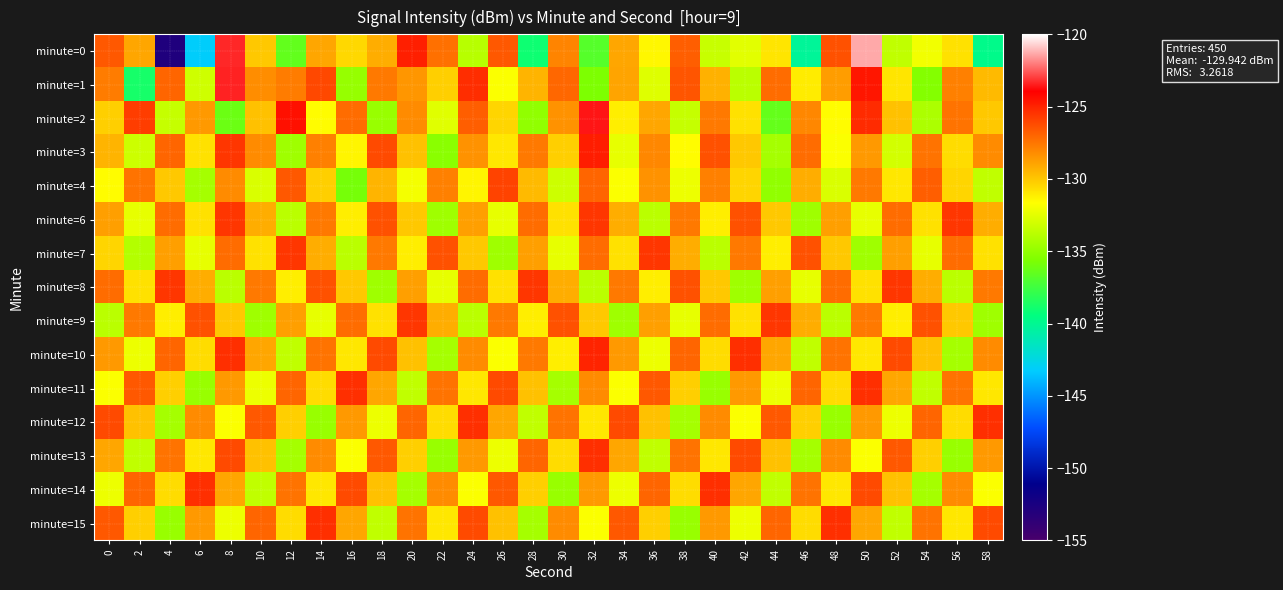

Reading left to right, list all the values displayed in this chart.

minute=0: 0=-126.6	2=-129.0	4=-152.7	6=-143.2	8=-123.3	10=-130.0	12=-136.5	14=-129.0	16=-130.5	18=-129.2	20=-124.9	22=-127.4	24=-133.8	26=-126.6	28=-139.1	30=-127.9	32=-136.8	34=-129.0	36=-131.4	38=-126.8	40=-133.4	42=-132.5	44=-130.9	46=-140.2	48=-126.4	50=-121.4	52=-133.6	54=-132.0	56=-130.8	58=-139.8
minute=1: 0=-127.7	2=-138.7	4=-127.0	6=-133.2	8=-123.4	10=-128.2	12=-127.7	14=-126.1	16=-134.9	18=-127.6	20=-128.5	22=-130.2	24=-125.3	26=-131.8	28=-129.4	30=-127.1	32=-135.6	34=-128.9	36=-132.7	38=-126.5	40=-129.3	42=-133.8	44=-127.2	46=-131.1	48=-128.7	50=-124.6	52=-130.9	54=-135.4	56=-127.8	58=-129.6
minute=2: 0=-130.2	2=-125.8	4=-133.4	6=-128.6	8=-136.2	10=-129.8	12=-124.4	14=-131.6	16=-127.2	18=-134.8	20=-128.2	22=-132.6	24=-126.8	26=-130.4	28=-135.0	30=-128.4	32=-123.6	34=-131.2	36=-129.0	38=-133.4	40=-127.6	42=-130.8	44=-136.4	46=-128.0	48=-131.6	50=-125.2	52=-129.8	54=-134.2	56=-127.4	58=-130.0
minute=3: 0=-129.4	2=-133.2	4=-127.0	6=-130.8	8=-125.6	10=-128.2	12=-134.6	14=-127.8	16=-131.4	18=-126.2	20=-129.8	22=-135.2	24=-128.4	26=-131.0	28=-127.6	30=-130.2	32=-124.8	34=-132.4	36=-128.0	38=-131.6	40=-126.4	42=-130.0	44=-134.4	46=-127.2	48=-131.8	50=-128.6	52=-133.0	54=-127.4	56=-130.6	58=-128.2
minute=4: 0=-131.6	2=-127.4	4=-130.0	6=-134.4	8=-128.2	10=-132.8	12=-126.6	14=-130.2	16=-135.8	18=-129.4	20=-132.0	22=-127.8	24=-131.4	26=-126.0	28=-129.6	30=-133.2	32=-127.0	34=-131.8	36=-128.4	38=-132.2	40=-127.8	42=-130.4	44=-135.0	46=-129.2	48=-132.8	50=-127.6	52=-131.0	54=-126.8	56=-130.4	58=-133.6
minute=6: 0=-128.8	2=-132.4	4=-127.2	6=-130.8	8=-125.6	10=-129.2	12=-133.8	14=-127.6	16=-131.2	18=-126.4	20=-130.0	22=-134.6	24=-128.8	26=-132.4	28=-127.2	30=-130.8	32=-125.6	34=-129.2	36=-133.8	38=-127.6	40=-131.2	42=-126.4	44=-130.0	46=-134.6	48=-128.8	50=-132.4	52=-127.2	54=-130.8	56=-125.6	58=-129.2
minute=7: 0=-130.4	2=-134.0	4=-128.8	6=-132.4	8=-127.2	10=-130.8	12=-125.6	14=-129.2	16=-133.8	18=-127.6	20=-131.2	22=-126.4	24=-130.0	26=-134.6	28=-128.8	30=-132.4	32=-127.2	34=-130.8	36=-125.6	38=-129.2	40=-133.8	42=-127.6	44=-131.2	46=-126.4	48=-130.0	50=-134.6	52=-128.8	54=-132.4	56=-127.2	58=-130.8
minute=8: 0=-127.2	2=-130.8	4=-125.6	6=-129.2	8=-133.8	10=-127.6	12=-131.2	14=-126.4	16=-130.0	18=-134.6	20=-128.8	22=-132.4	24=-127.2	26=-130.8	28=-125.6	30=-129.2	32=-133.8	34=-127.6	36=-131.2	38=-126.4	40=-130.0	42=-134.6	44=-128.8	46=-132.4	48=-127.2	50=-130.8	52=-125.6	54=-129.2	56=-133.8	58=-127.6
minute=9: 0=-133.8	2=-127.6	4=-131.2	6=-126.4	8=-130.0	10=-134.6	12=-128.8	14=-132.4	16=-127.2	18=-130.8	20=-125.6	22=-129.2	24=-133.8	26=-127.6	28=-131.2	30=-126.4	32=-130.0	34=-134.6	36=-128.8	38=-132.4	40=-127.2	42=-130.8	44=-125.6	46=-129.2	48=-133.8	50=-127.6	52=-131.2	54=-126.4	56=-130.0	58=-134.6
minute=10: 0=-128.6	2=-132.2	4=-127.0	6=-130.6	8=-125.4	10=-129.0	12=-133.6	14=-127.4	16=-131.0	18=-126.2	20=-129.8	22=-134.4	24=-128.2	26=-131.8	28=-127.6	30=-131.2	32=-125.0	34=-128.6	36=-132.2	38=-127.0	40=-130.6	42=-125.4	44=-129.0	46=-133.6	48=-127.4	50=-131.0	52=-126.2	54=-129.8	56=-134.4	58=-128.2
minute=11: 0=-131.8	2=-126.6	4=-130.2	6=-134.8	8=-128.6	10=-132.2	12=-127.0	14=-130.6	16=-125.4	18=-129.0	20=-133.6	22=-127.4	24=-131.0	26=-126.2	28=-129.8	30=-134.4	32=-128.2	34=-131.8	36=-126.6	38=-130.2	40=-134.8	42=-128.6	44=-132.2	46=-127.0	48=-130.6	50=-125.4	52=-129.0	54=-133.6	56=-127.4	58=-131.0
minute=12: 0=-126.2	2=-129.8	4=-134.4	6=-128.2	8=-131.8	10=-126.6	12=-130.2	14=-134.8	16=-128.6	18=-132.2	20=-127.0	22=-130.6	24=-125.4	26=-129.0	28=-133.6	30=-127.4	32=-131.0	34=-126.2	36=-129.8	38=-134.4	40=-128.2	42=-131.8	44=-126.6	46=-130.2	48=-134.8	50=-128.6	52=-132.2	54=-127.0	56=-130.6	58=-125.4
minute=13: 0=-129.0	2=-133.6	4=-127.4	6=-131.0	8=-126.2	10=-129.8	12=-134.4	14=-128.2	16=-131.8	18=-126.6	20=-130.2	22=-134.8	24=-128.6	26=-132.2	28=-127.0	30=-130.6	32=-125.4	34=-129.0	36=-133.6	38=-127.4	40=-131.0	42=-126.2	44=-129.8	46=-134.4	48=-128.2	50=-131.8	52=-126.6	54=-130.2	56=-134.8	58=-128.6
minute=14: 0=-132.2	2=-127.0	4=-130.6	6=-125.4	8=-129.0	10=-133.6	12=-127.4	14=-131.0	16=-126.2	18=-129.8	20=-134.4	22=-128.2	24=-131.8	26=-126.6	28=-130.2	30=-134.8	32=-128.6	34=-132.2	36=-127.0	38=-130.6	40=-125.4	42=-129.0	44=-133.6	46=-127.4	48=-131.0	50=-126.2	52=-129.8	54=-134.4	56=-128.2	58=-131.8
minute=15: 0=-126.6	2=-130.2	4=-134.8	6=-128.6	8=-132.2	10=-127.0	12=-130.6	14=-125.4	16=-129.0	18=-133.6	20=-127.4	22=-131.0	24=-126.2	26=-129.8	28=-134.4	30=-128.2	32=-131.8	34=-126.6	36=-130.2	38=-134.8	40=-128.6	42=-132.2	44=-127.0	46=-130.6	48=-125.4	50=-129.0	52=-133.6	54=-127.4	56=-131.0	58=-126.2